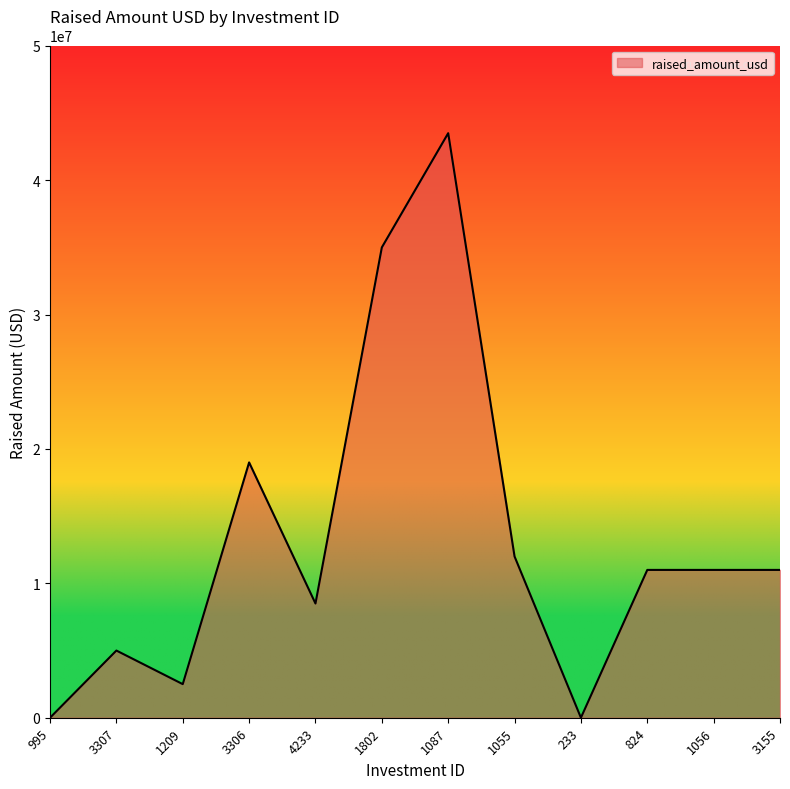

What is the change in value from 4233 to 233?

-8500000